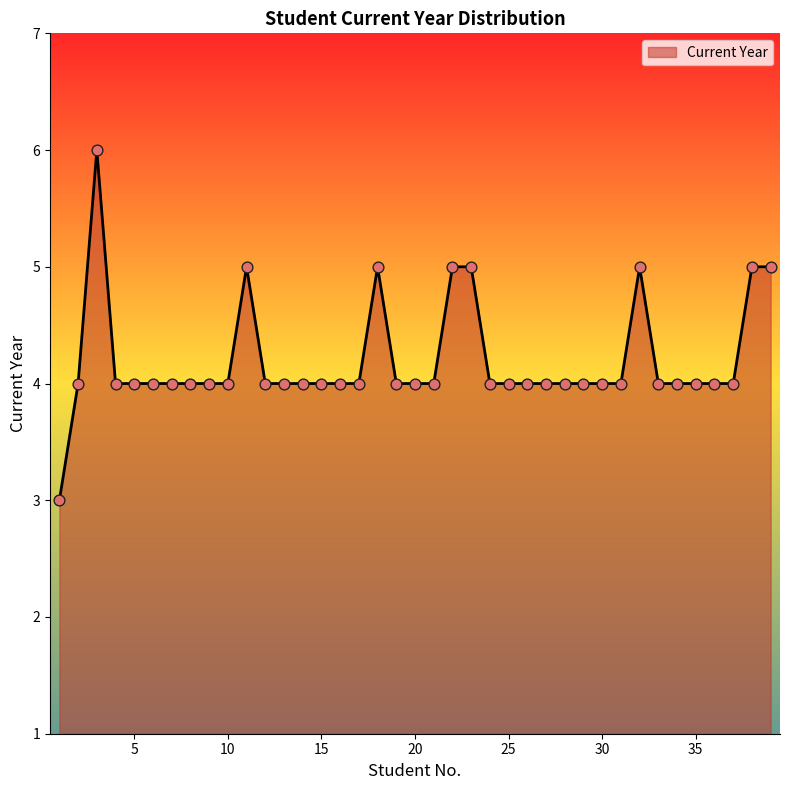

What is the smallest value displayed?

3